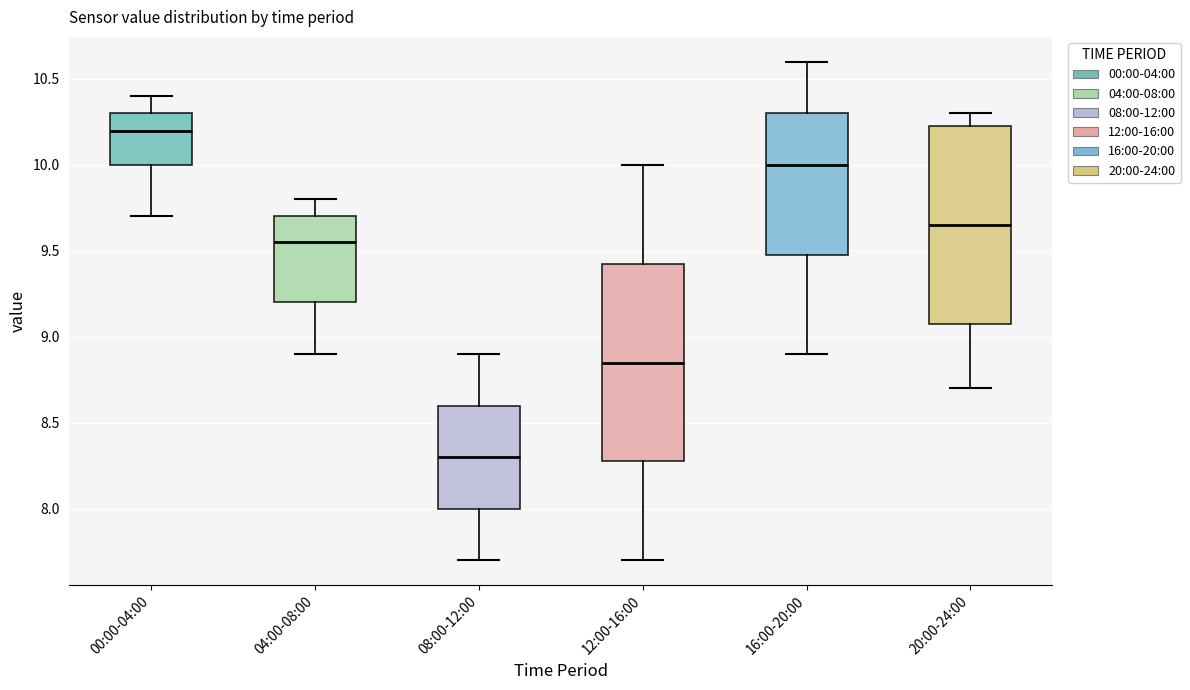

Which box has the highest median line?

00:00-04:00